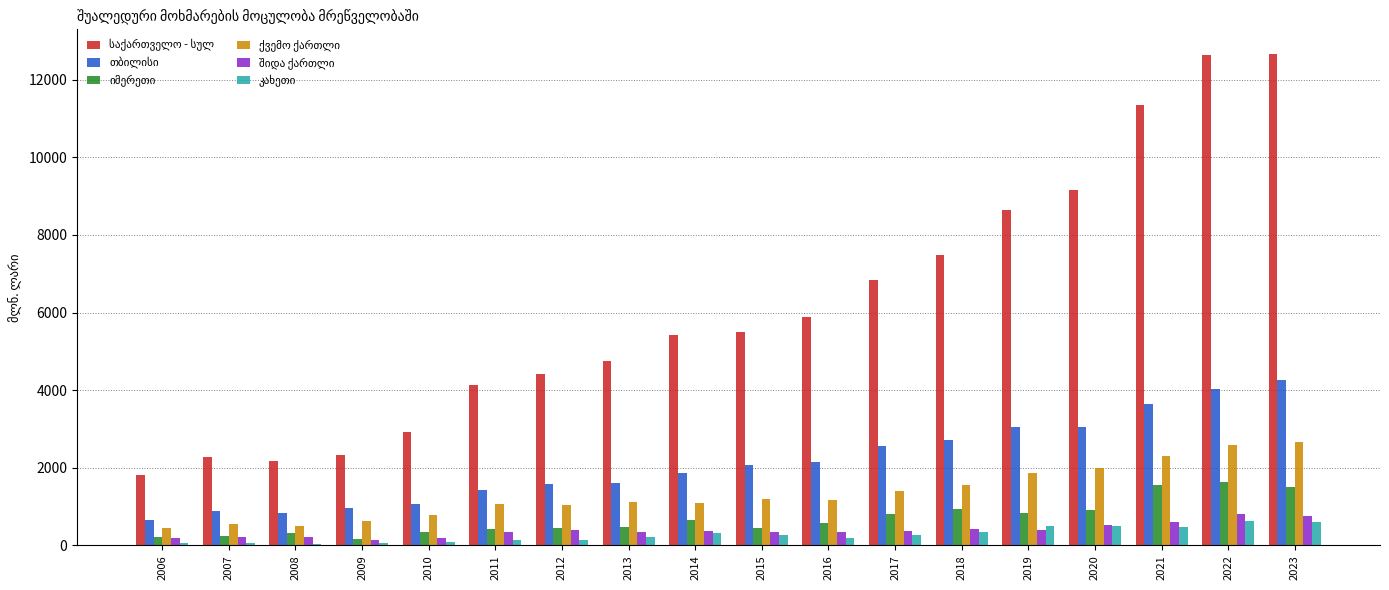

How many groups of bars are there?

18